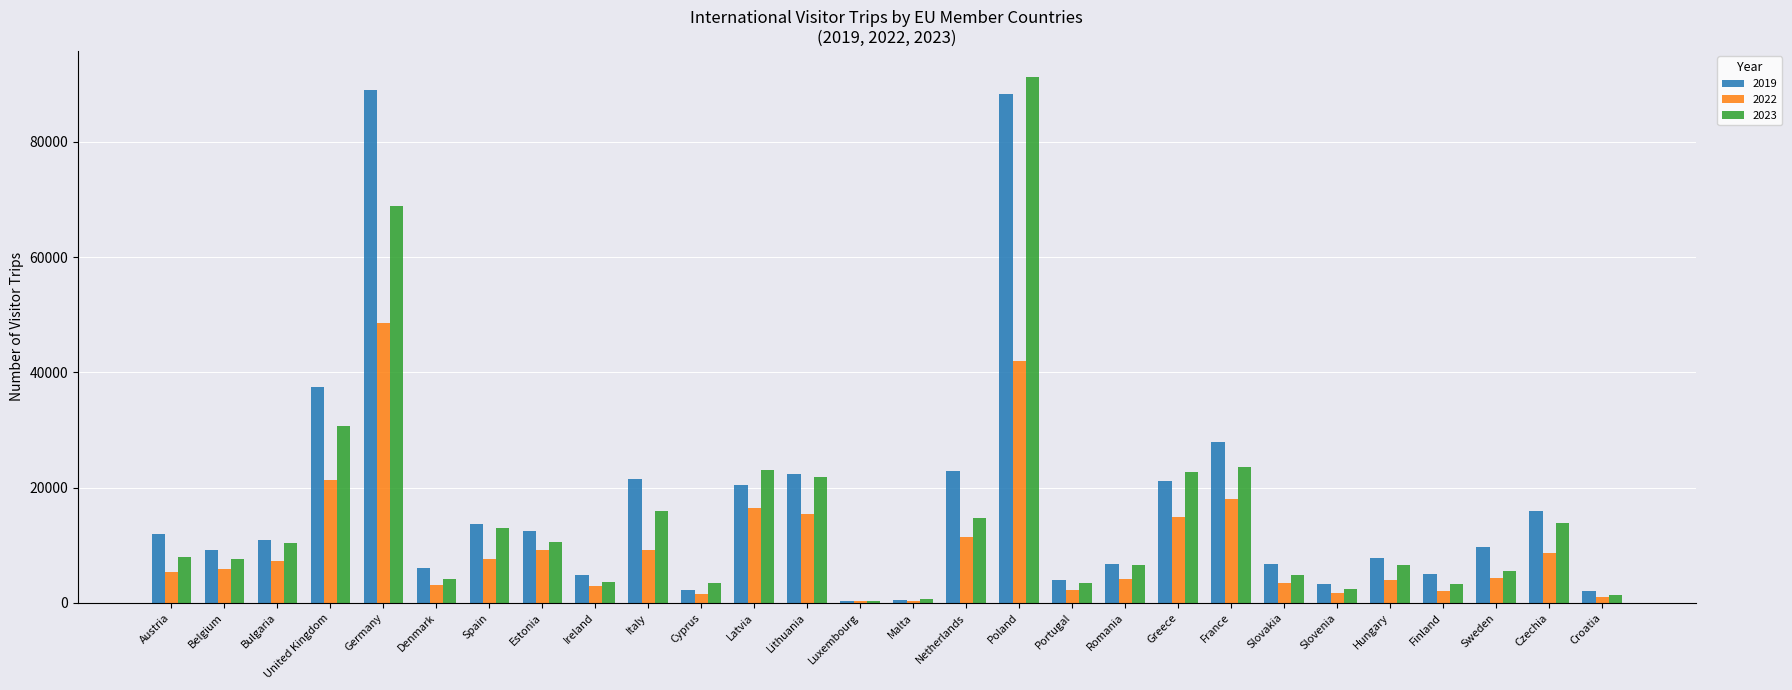

At which category is the sum across all series the highest?

Poland